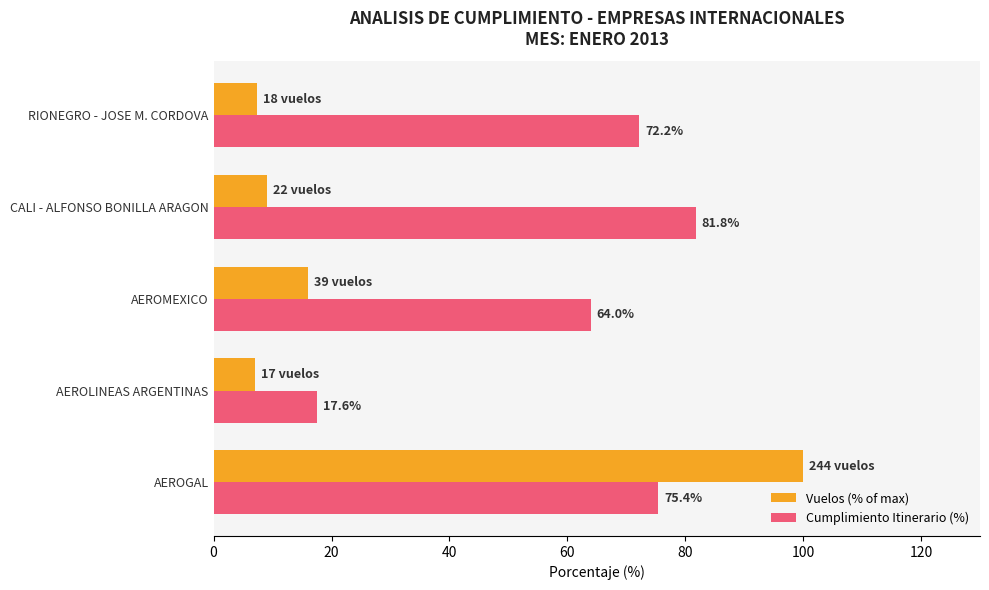

List the series in order of their peak value, lowest first.

Cumplimiento Itinerario (%), Vuelos (% of max)